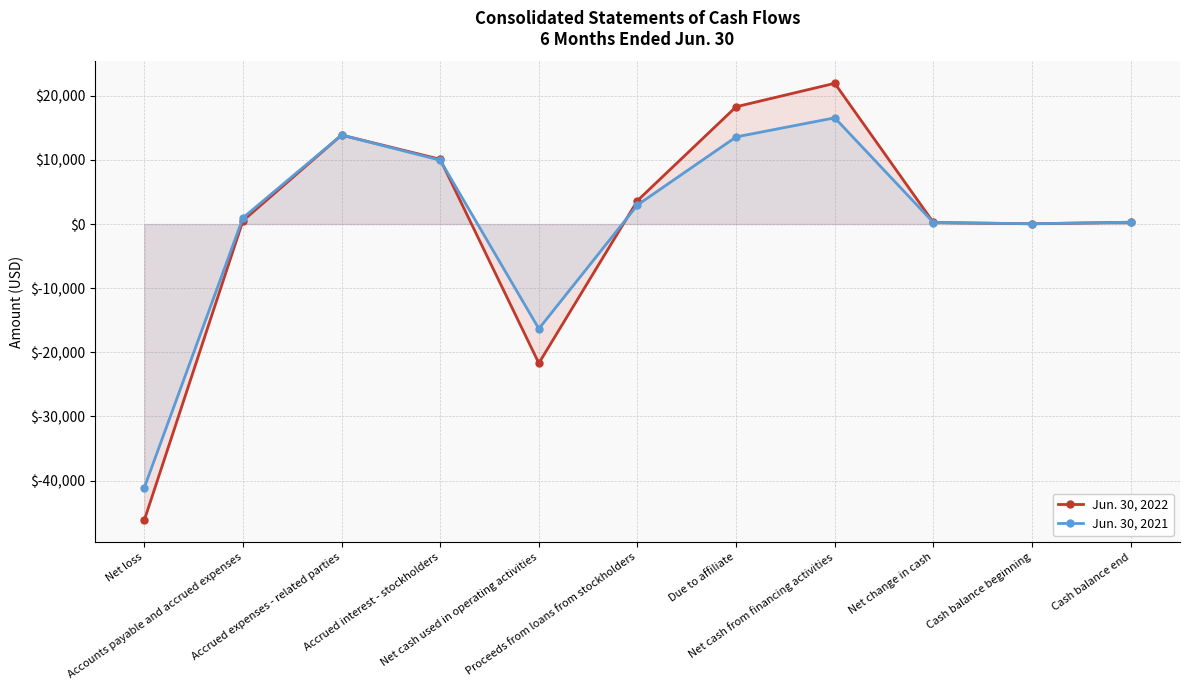

How many lines are shown in the chart?

2